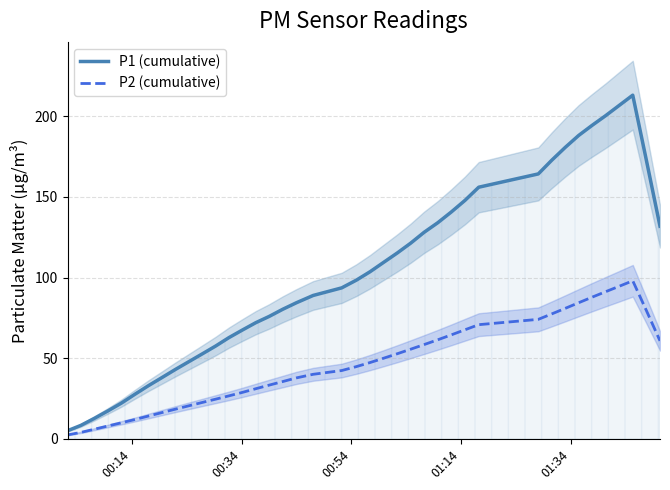

What is the value of the P1 (cumulative) point at the 3rd from the left?

12.7